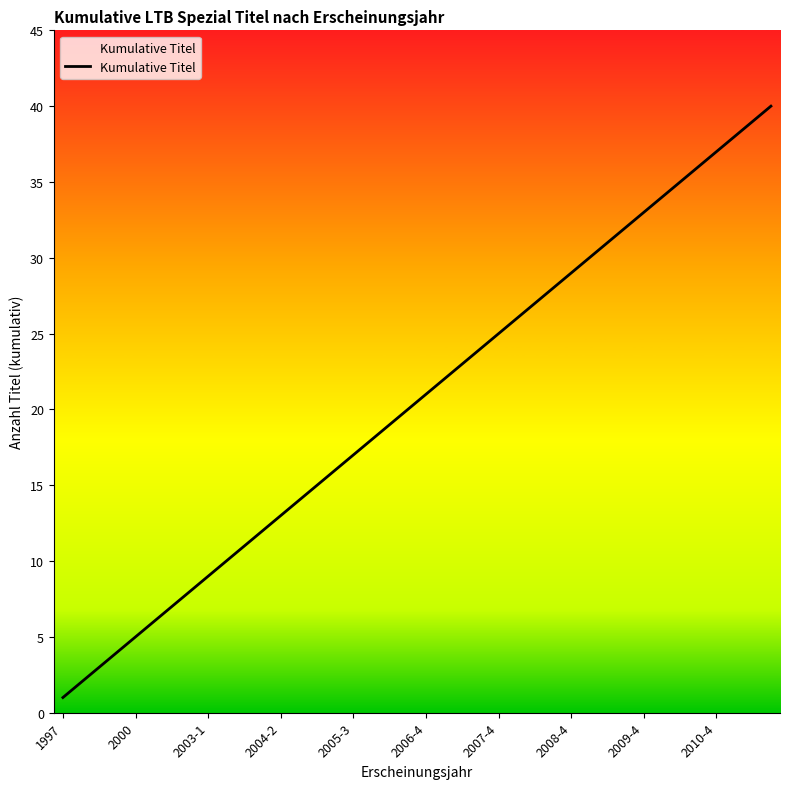

What is the difference between the maximum and minimum values?

39